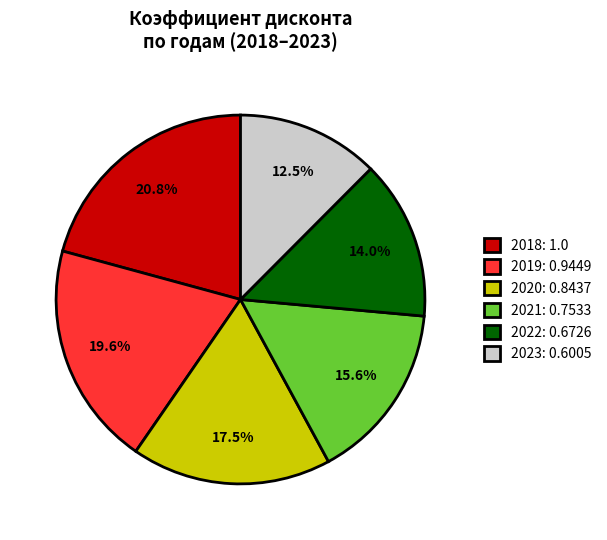

Does 2019: 0.9449 account for over 50% of the chart?

No